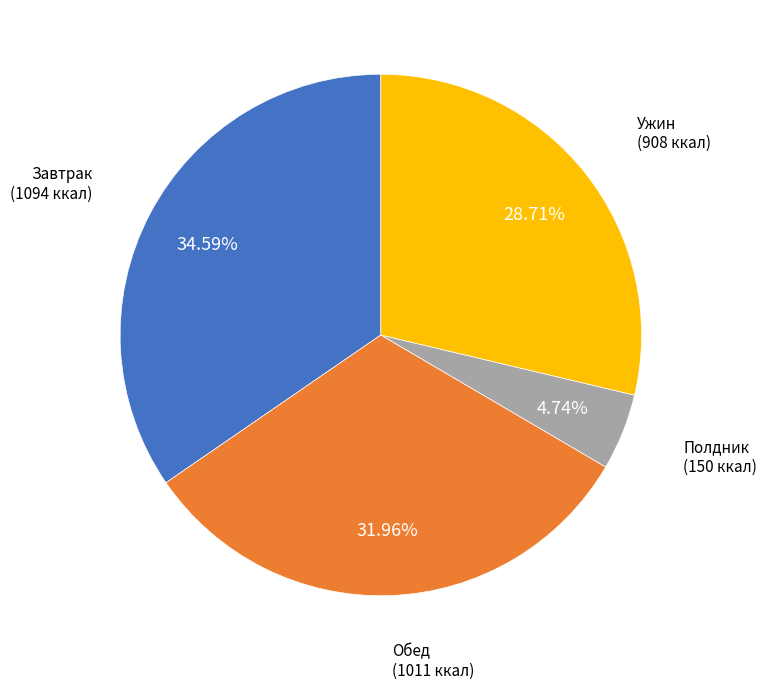

How many slices are in this pie chart?

4